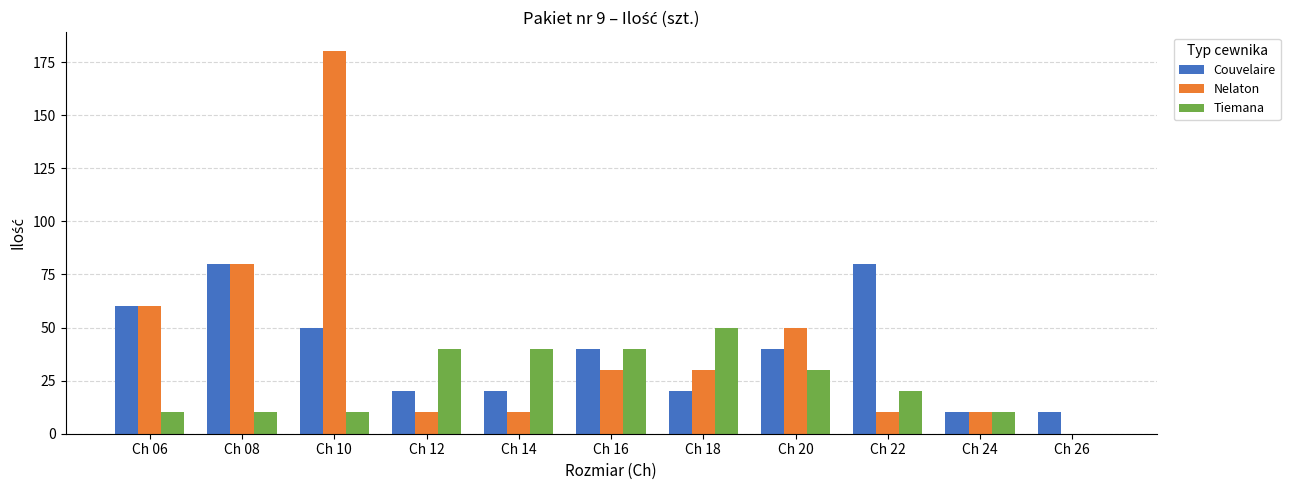

What is the greatest value displayed?

180